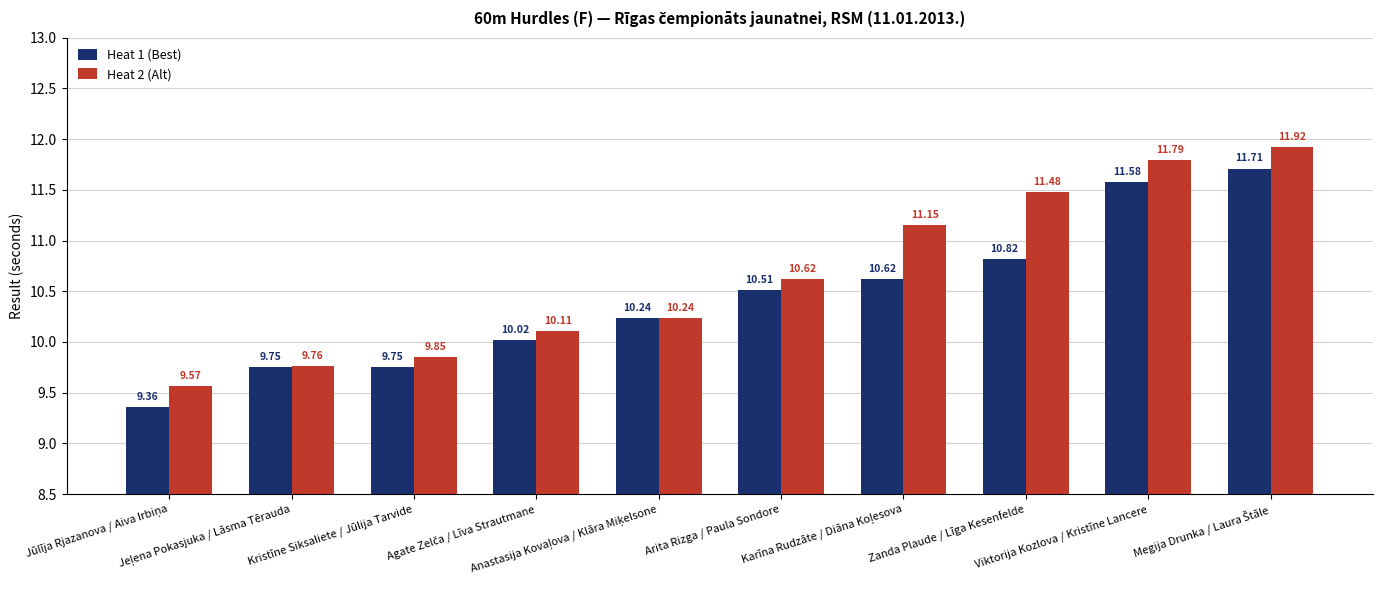

At how many categories does at least one series exceed 11?

4